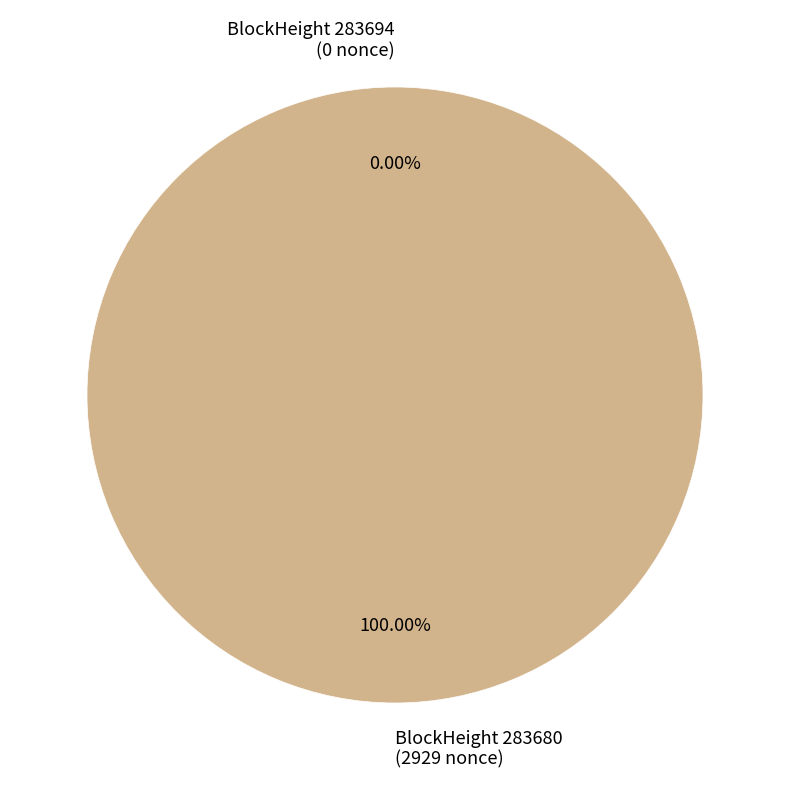

Combined, do 283694 and 283680 account for over 50%?

Yes